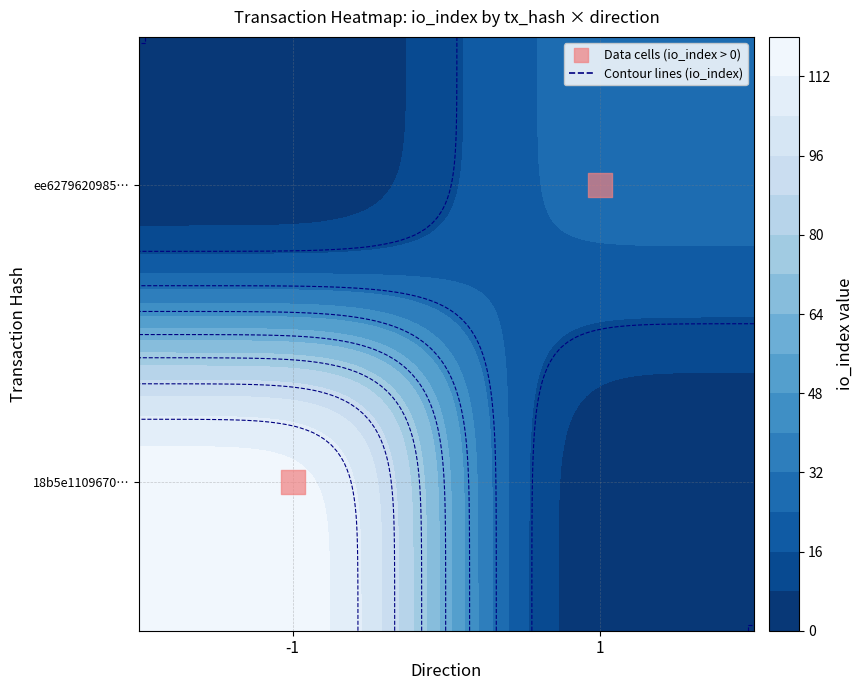

What is the sum of the values at 1 and -1?

2.0